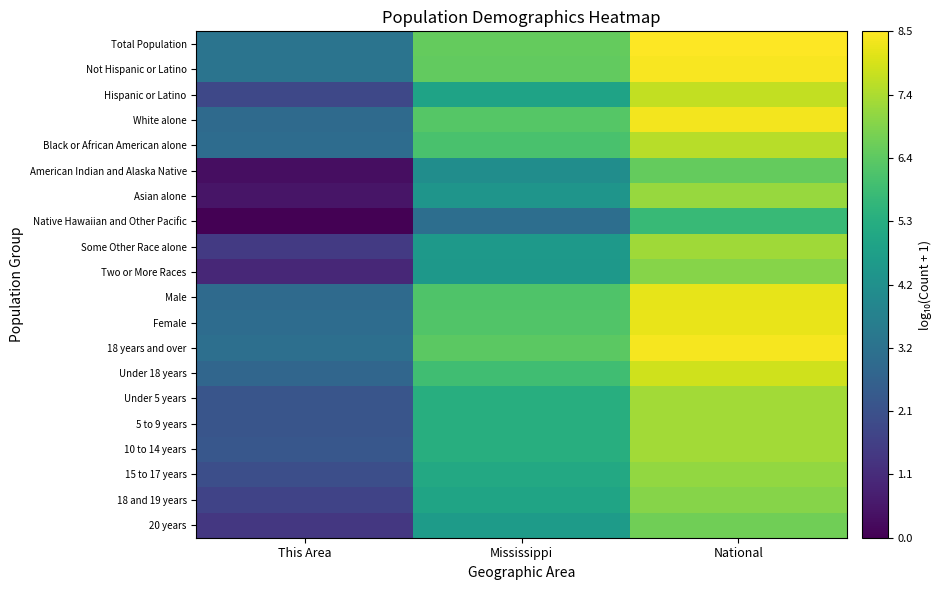

Rank the series at National from highest to lowest value.

Total Population, Not Hispanic or Latino, 18 years and over, White alone, Female, Male, Under 18 years, Hispanic or Latino, Black or African American alone, 10 to 14 years, 5 to 9 years, Under 5 years, Some Other Race alone, Asian alone, 15 to 17 years, 18 and 19 years, Two or More Races, 20 years, American Indian and Alaska Native, Native Hawaiian and Other Pacific